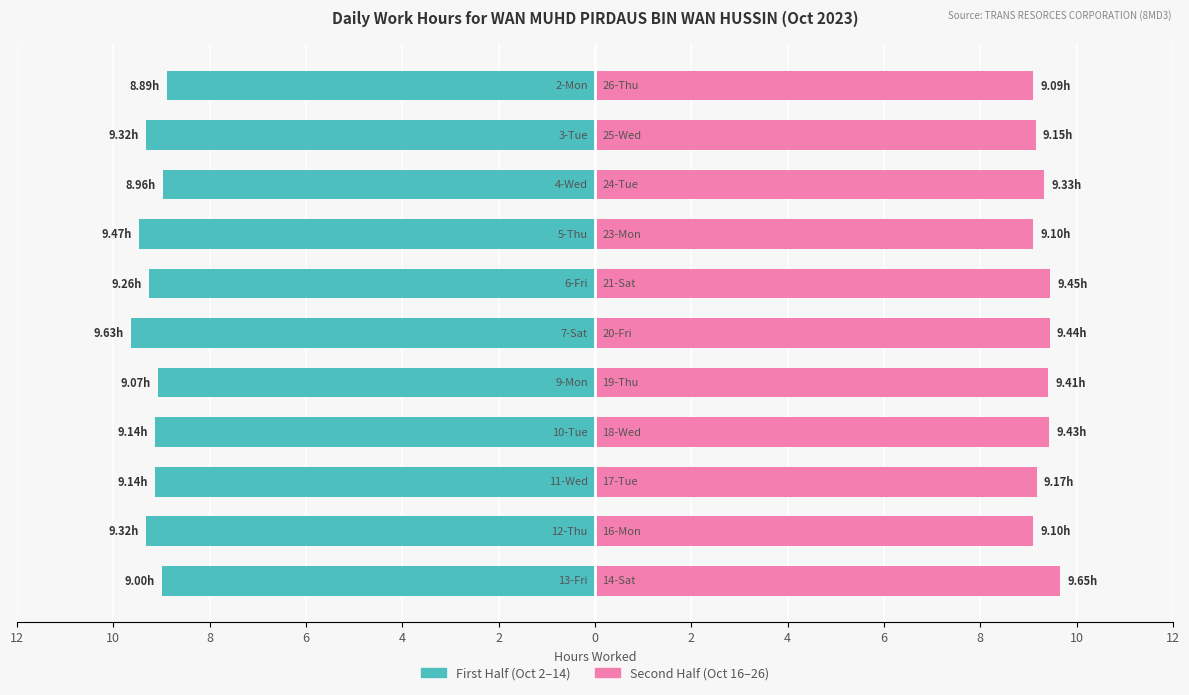

How many data points in First Half (Oct 2–14) are above -9?

2